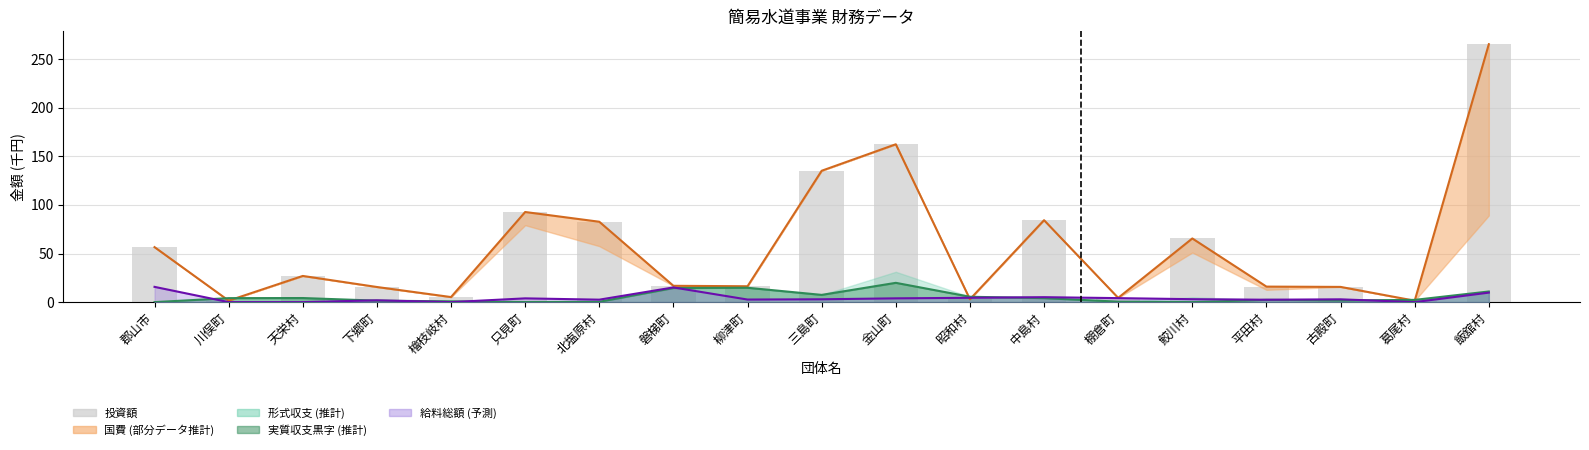

What is the sum of the values at 平田村 and 川俣町?

17.5